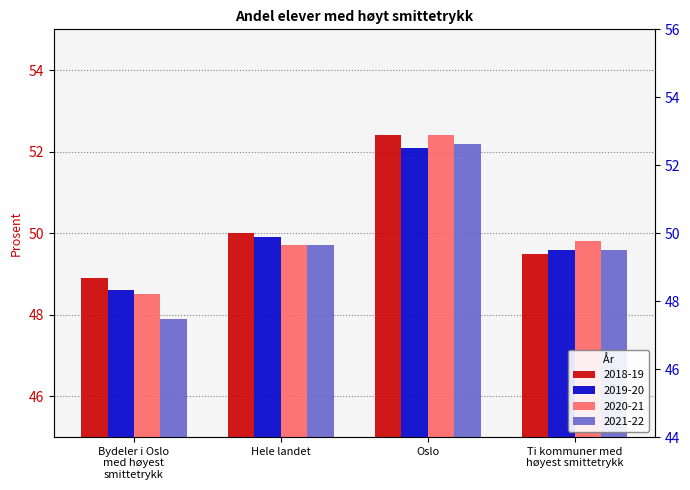

At which label is 2020-21 closest to 50?

Ti kommuner med
høyest smittetrykk